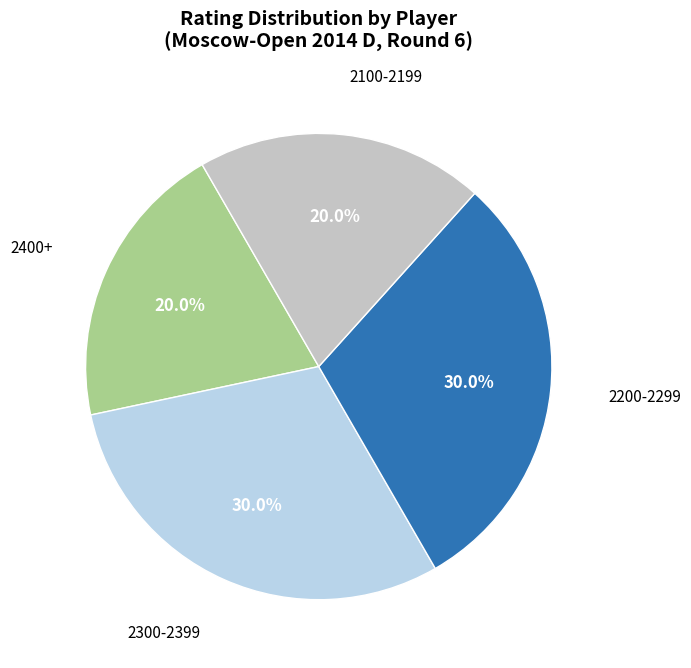

Does any single category account for the majority?

No